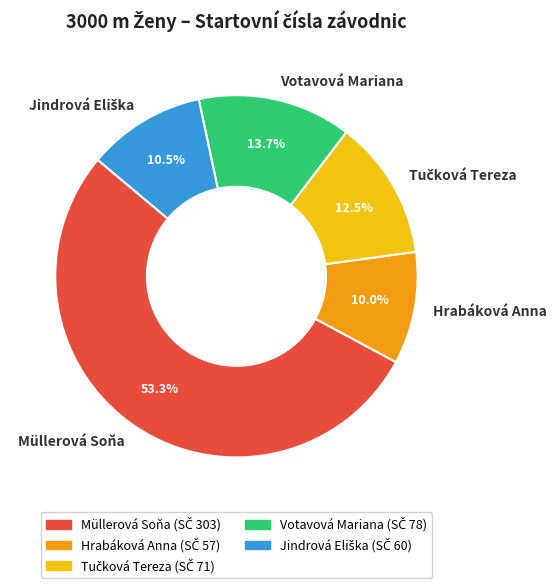

What percentage is NOT represented by Votavová Mariana?

86.3%